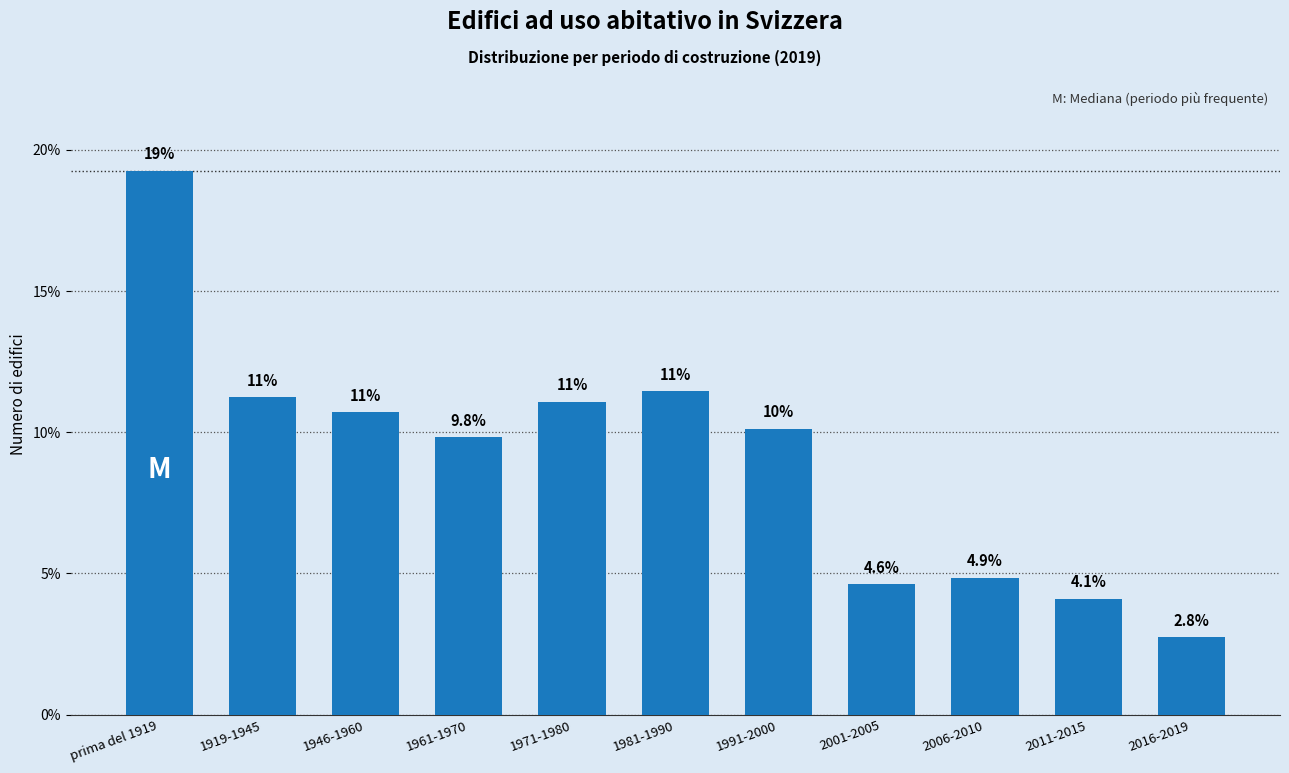

How many bars are there in total?

11